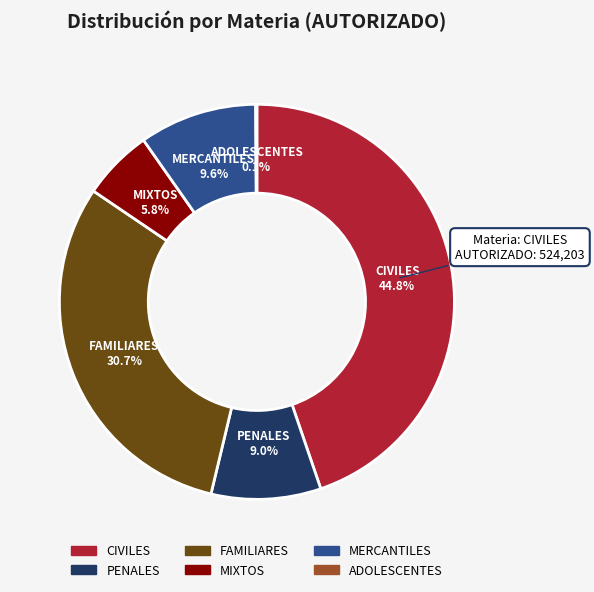

To the nearest percent, what percentage of the pie is FAMILIARES?

31%